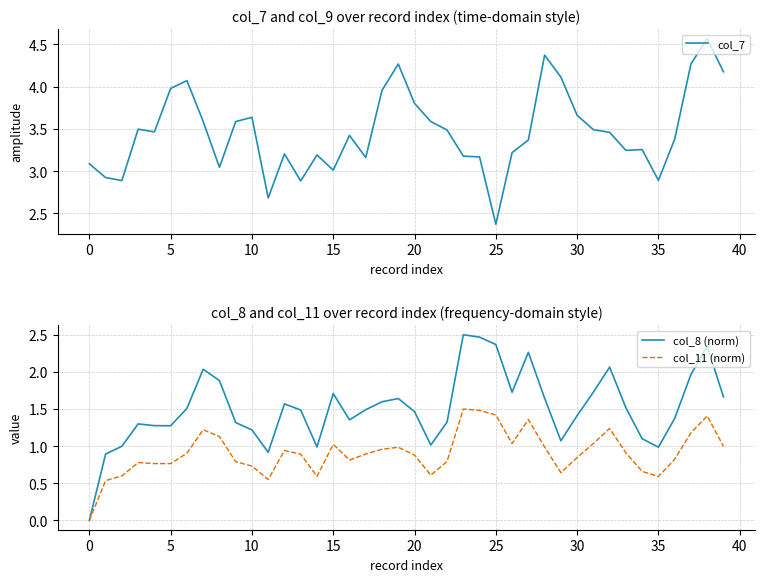

What is the label of the 40th point from the left?

39